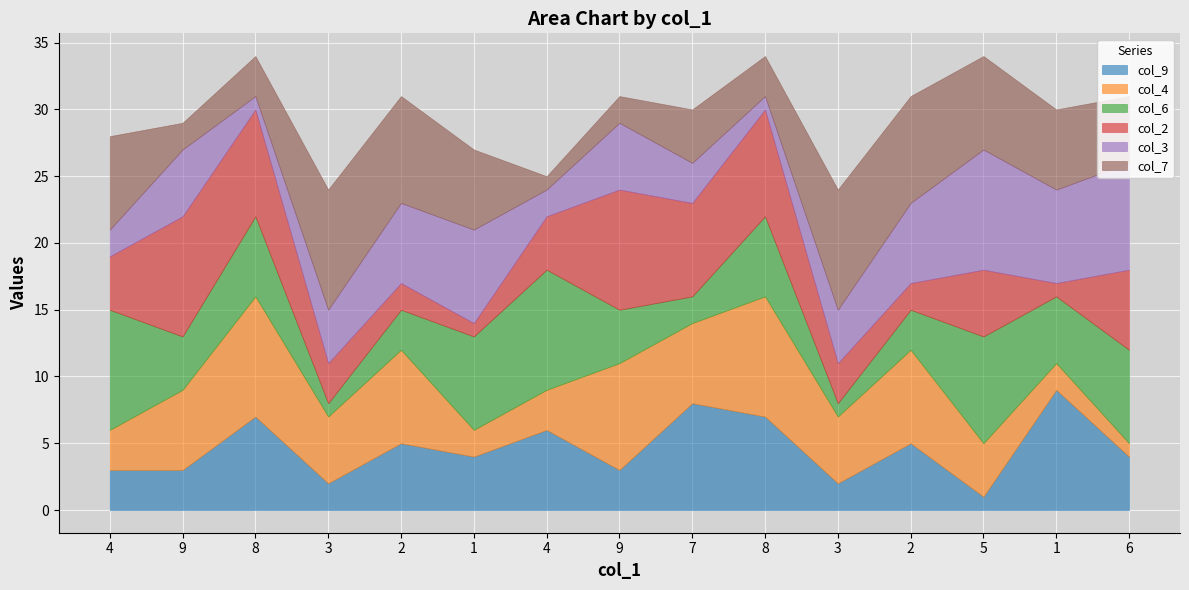

What is the minimum value for col_2?

1